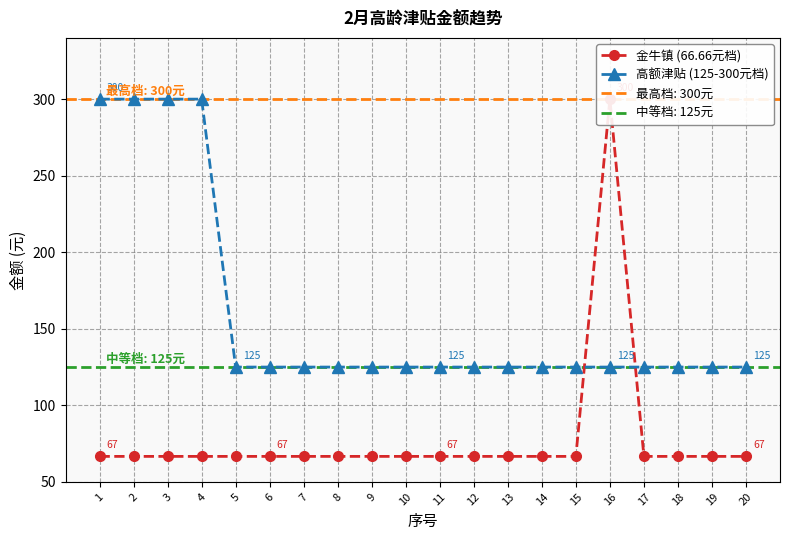

True or false: 高额津贴 (125-300元档) has more than 0 interior local peaks.

False